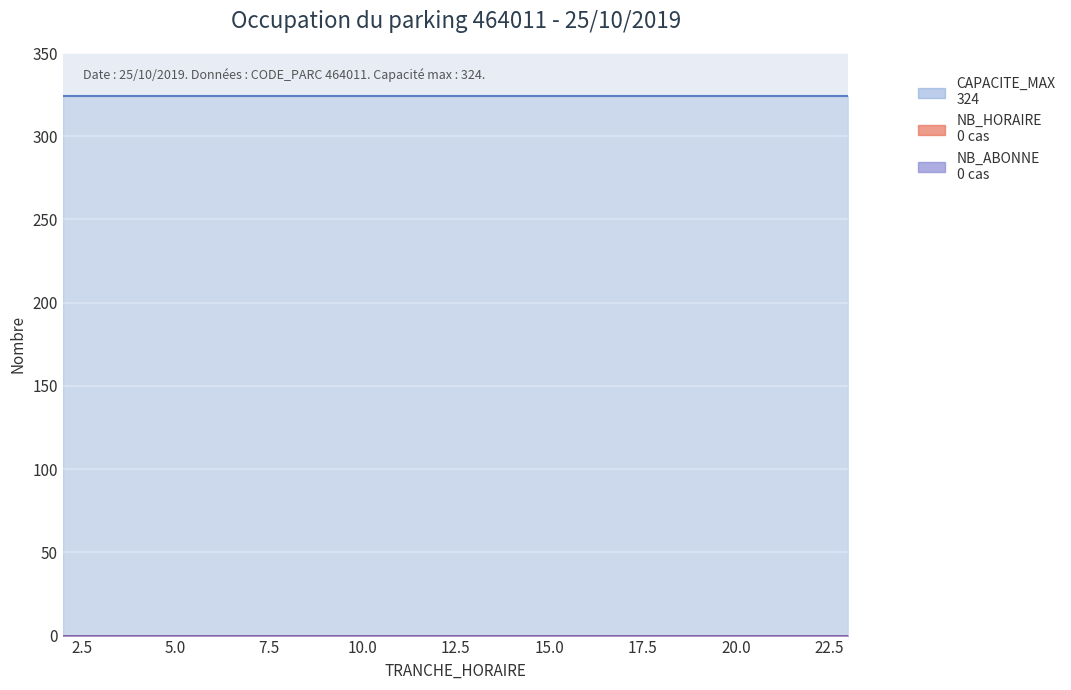

What are all the series names shown in the legend?

NB_HORAIRE, NB_ABONNE, CAPACITE_MAX